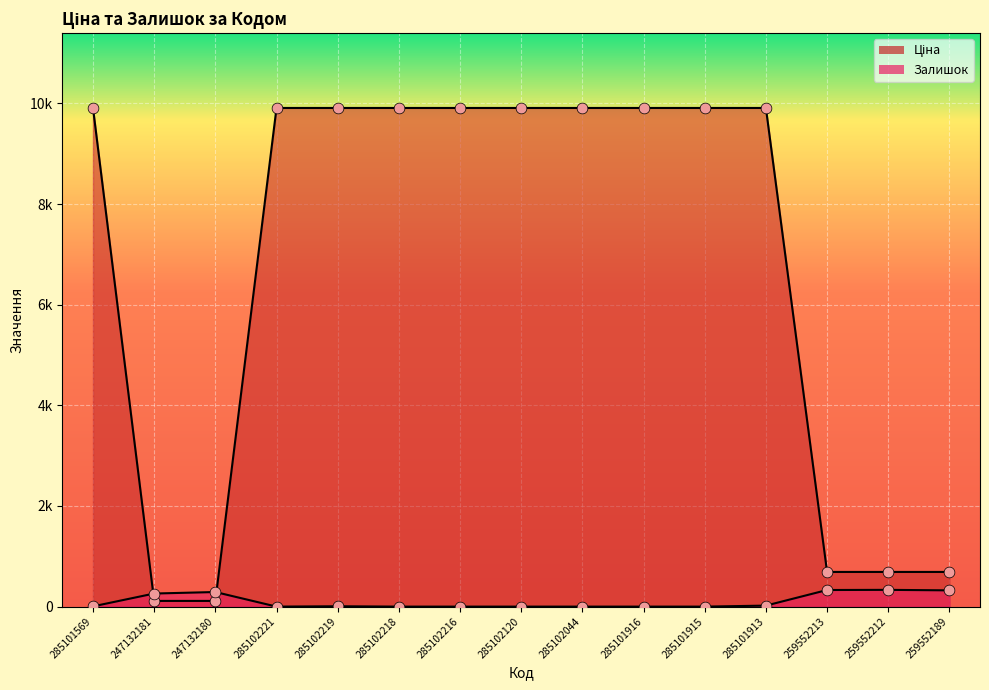

What are all the series names shown in the legend?

Ціна, Залишок